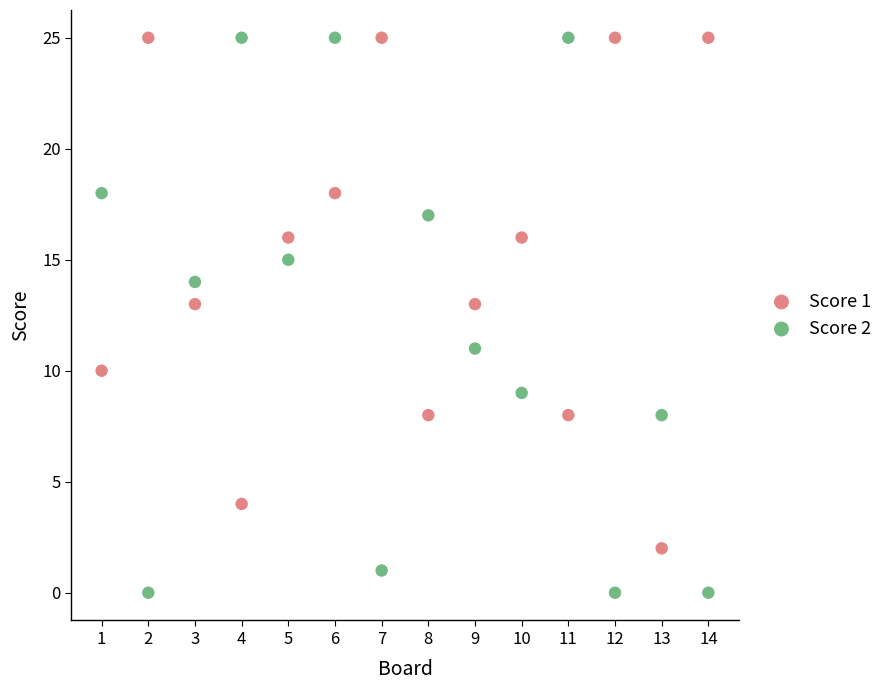

Which series has the widest spread of Y values?

Score 2